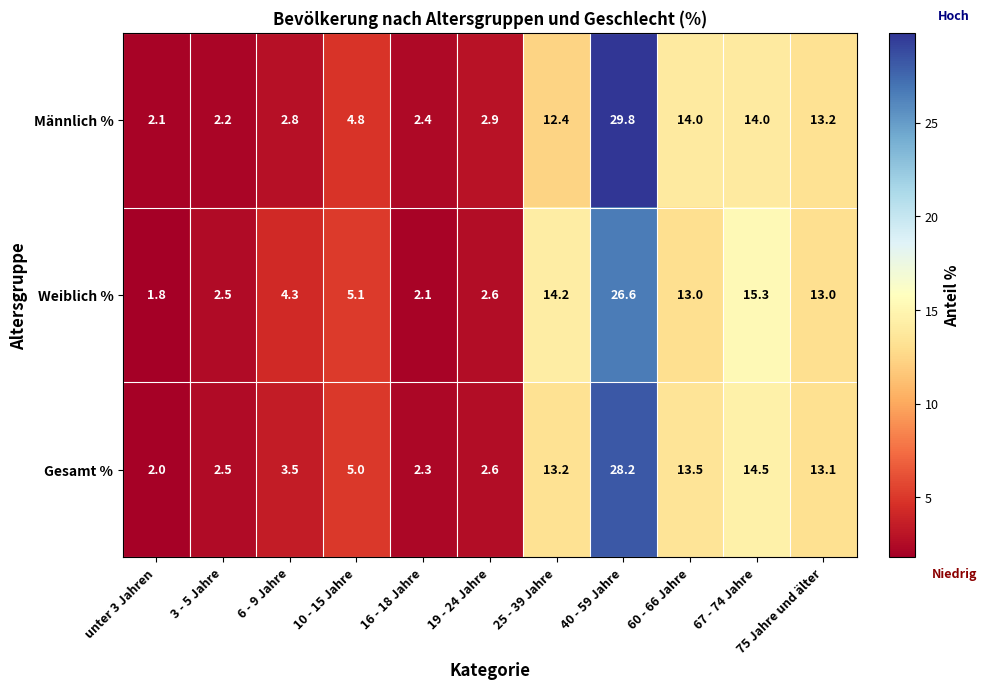

List the labels in order of Gesamt % value, smallest first.

unter 3 Jahren, 16 - 18 Jahre, 3 - 5 Jahre, 19 - 24 Jahre, 6 - 9 Jahre, 10 - 15 Jahre, 75 Jahre und älter, 25 - 39 Jahre, 60 - 66 Jahre, 67 - 74 Jahre, 40 - 59 Jahre